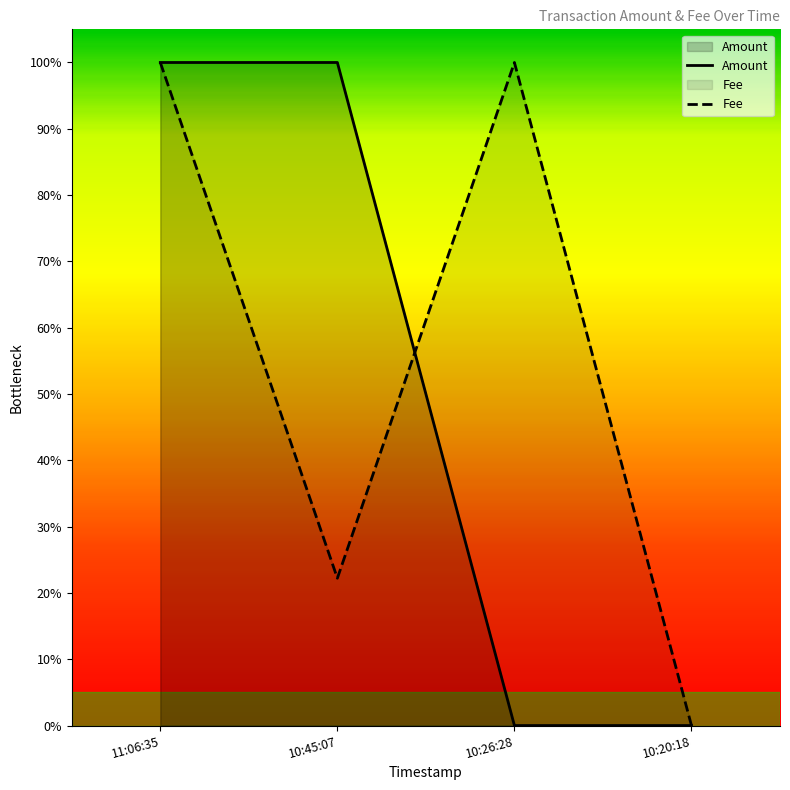

Which series changed the most between 11:06:35 and 10:45:07?

Fee